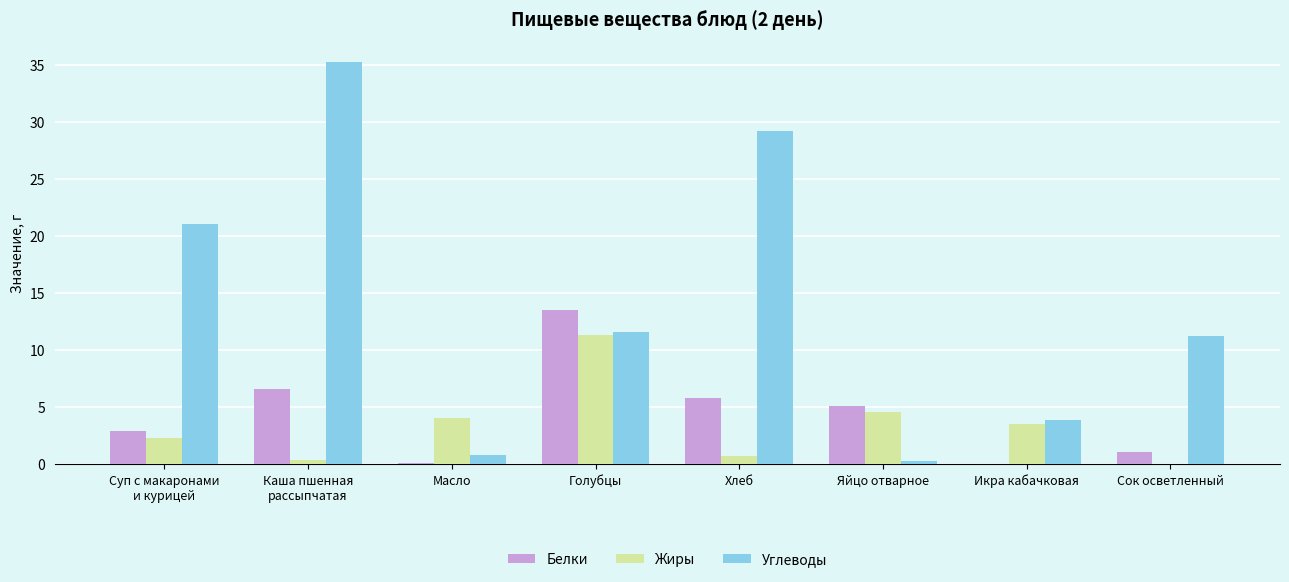

How many groups of bars are there?

8